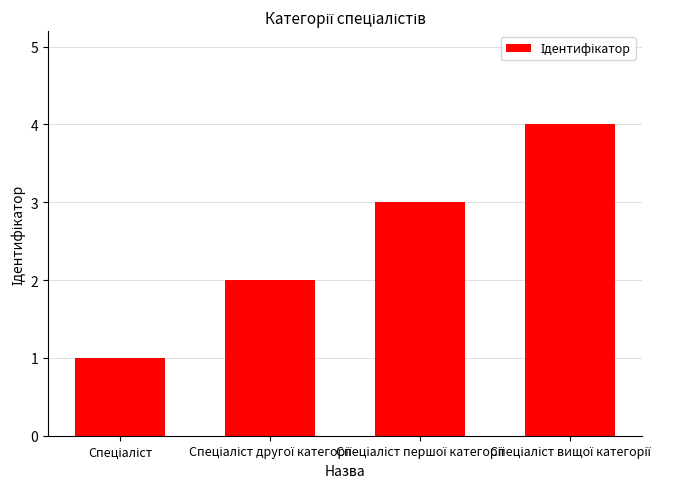

What is the greatest value displayed?

4